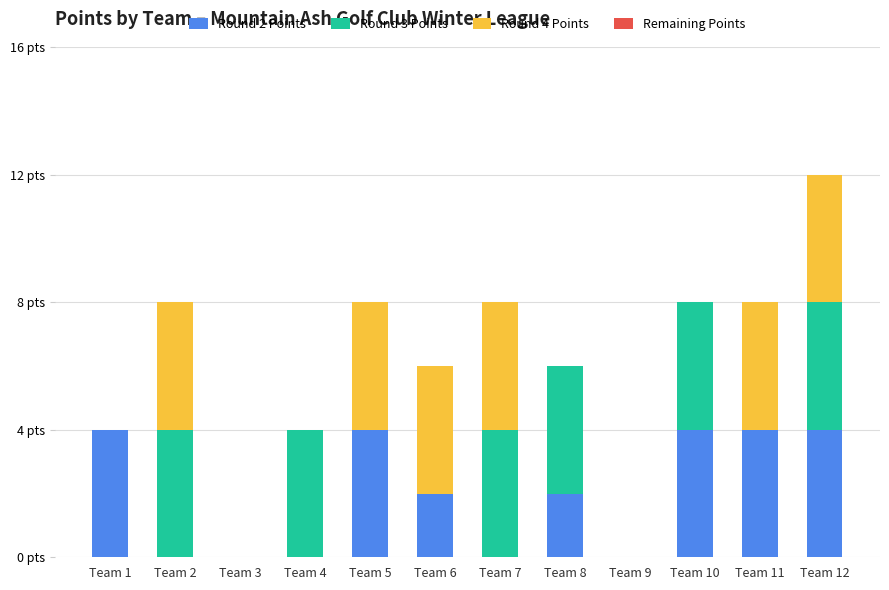

The value of Round 4 Points at Team 7 is 2. True or false?

False